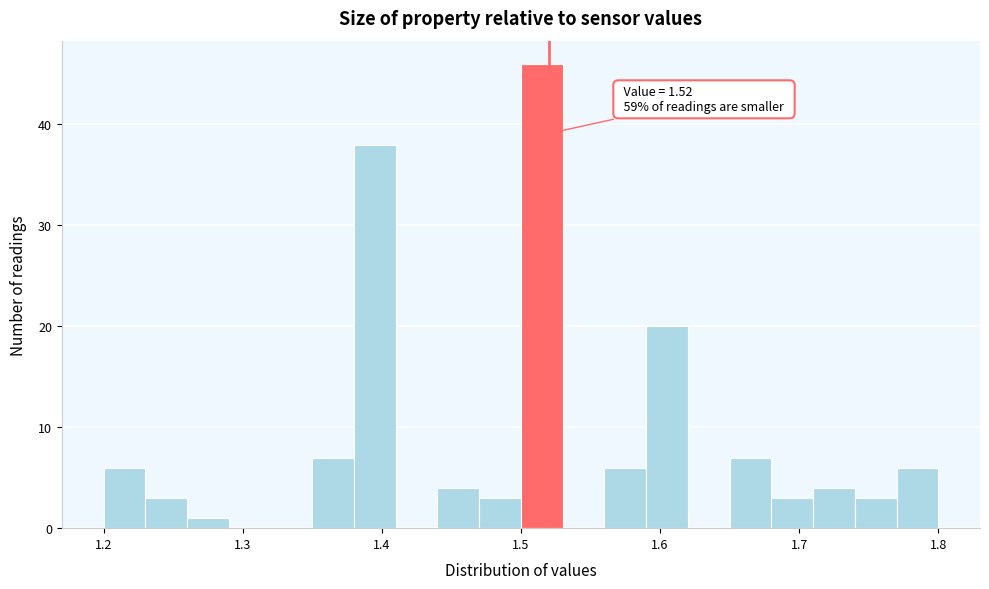

Read against the x-axis, roughly where is the centre of the tallest bar?

1.52